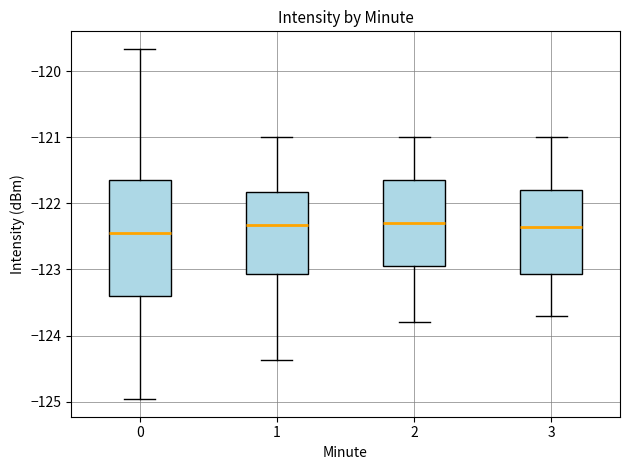

Reading left to right, transcribe this box plot: for each box, give where its median line is, the range the box spans, and where its two whiskers end, as read against the y-axis. The values are not printed on the chart, so give them approximately, as read against the axis.

0: median -122.4, box -123.4 to -121.6, whiskers -125.0 to -119.7
1: median -122.3, box -123.1 to -121.8, whiskers -124.4 to -121.0
2: median -122.3, box -122.9 to -121.6, whiskers -123.8 to -121.0
3: median -122.3, box -123.1 to -121.8, whiskers -123.7 to -121.0